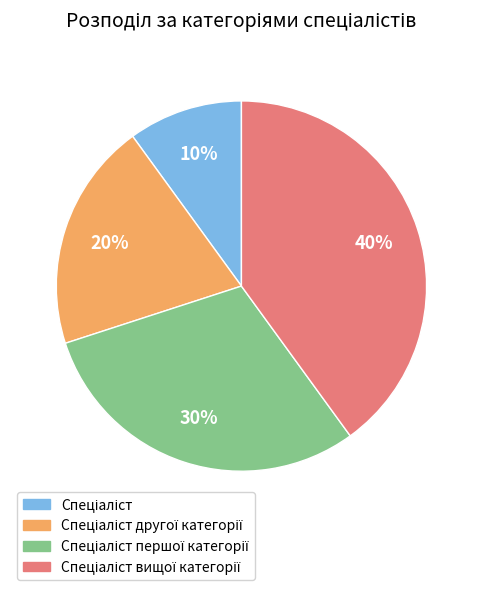

Is there a majority slice in this chart?

No